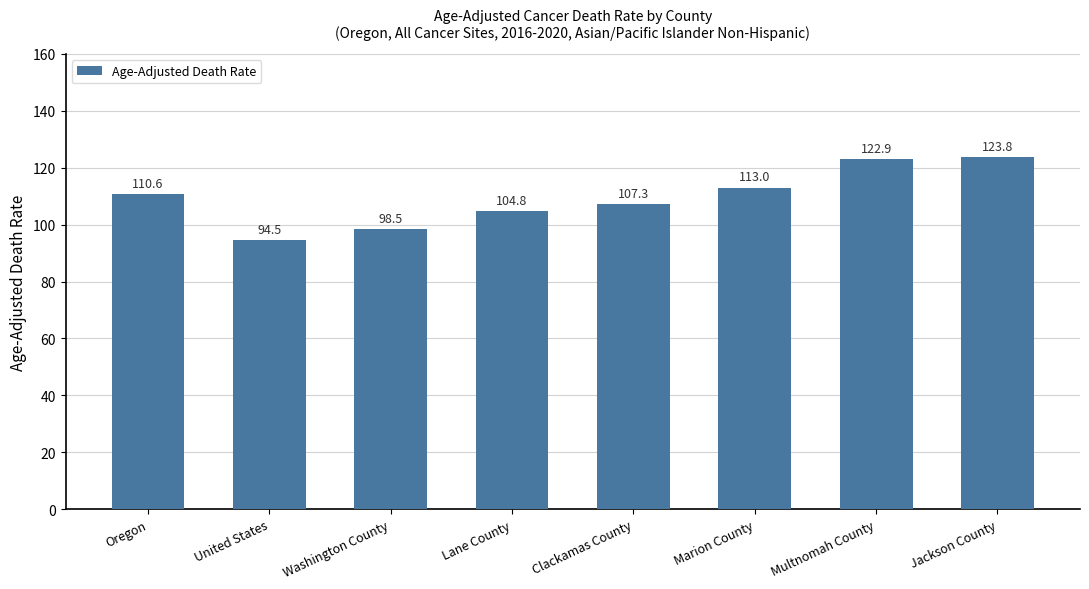

The chart shows a value of 20.3 at Washington County. True or false?

False